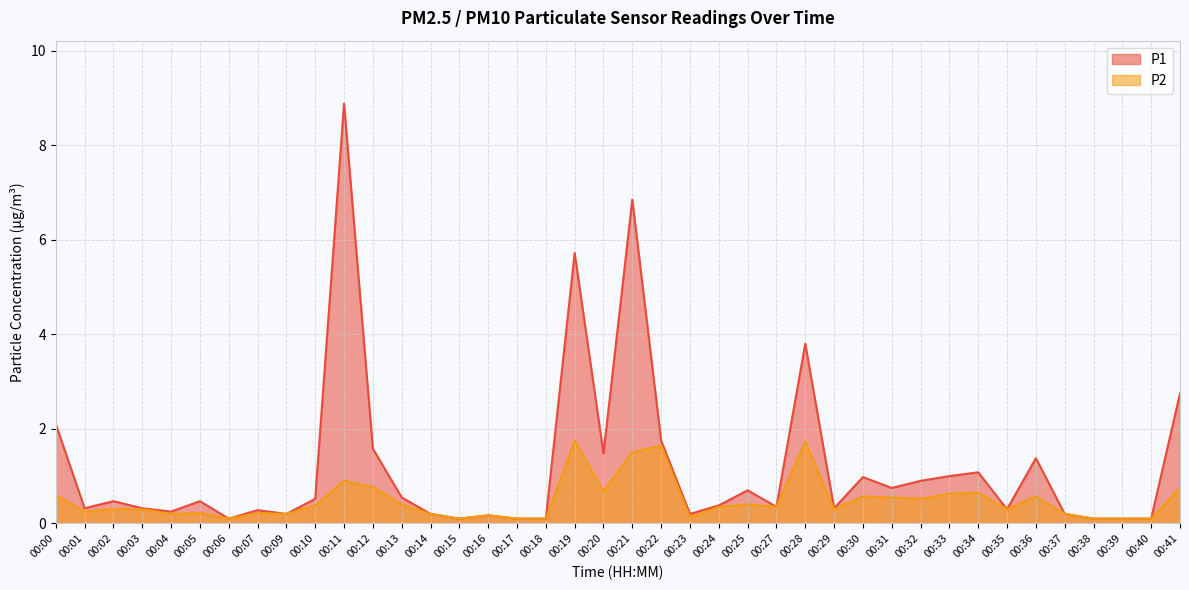

Which series changed the most between 00:17 and 00:25?

P1